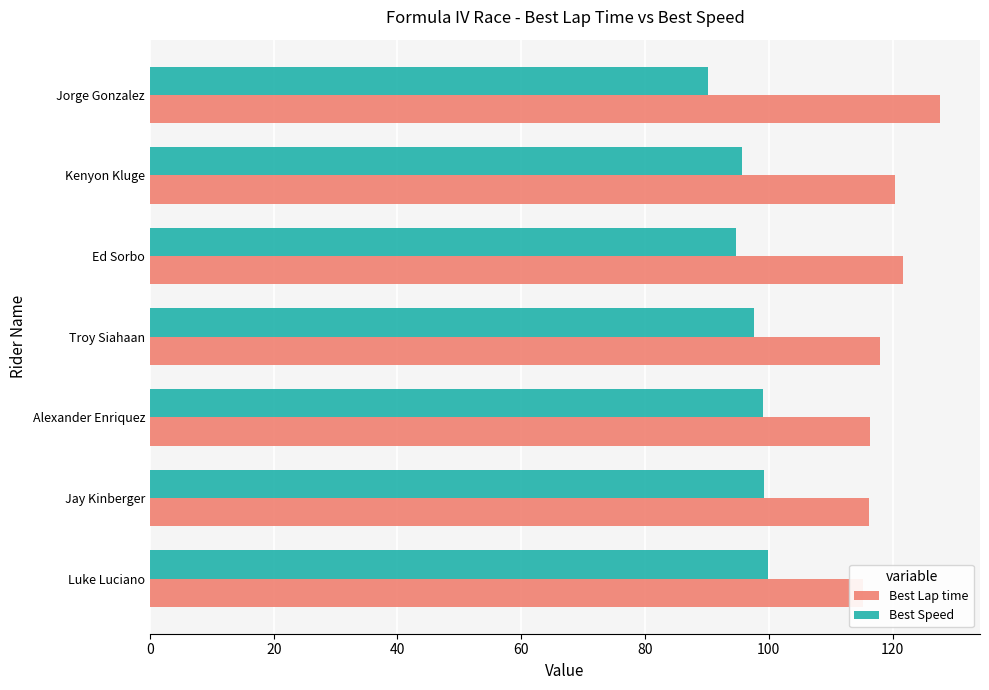

How many bars are there in total?

14